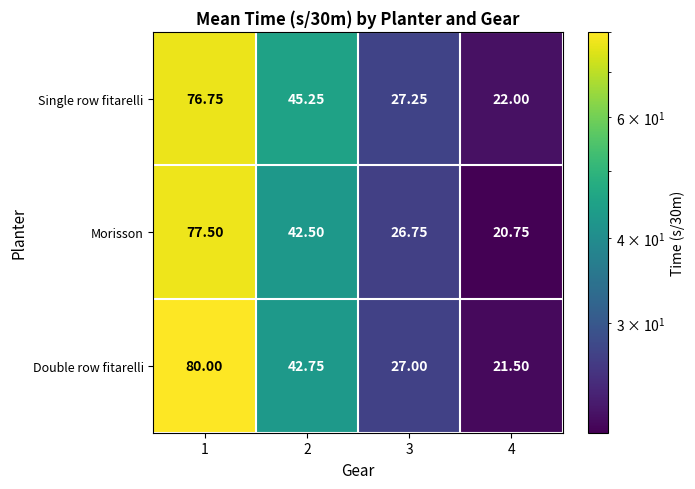

Which series has the widest spread of values?

Double row fitarelli